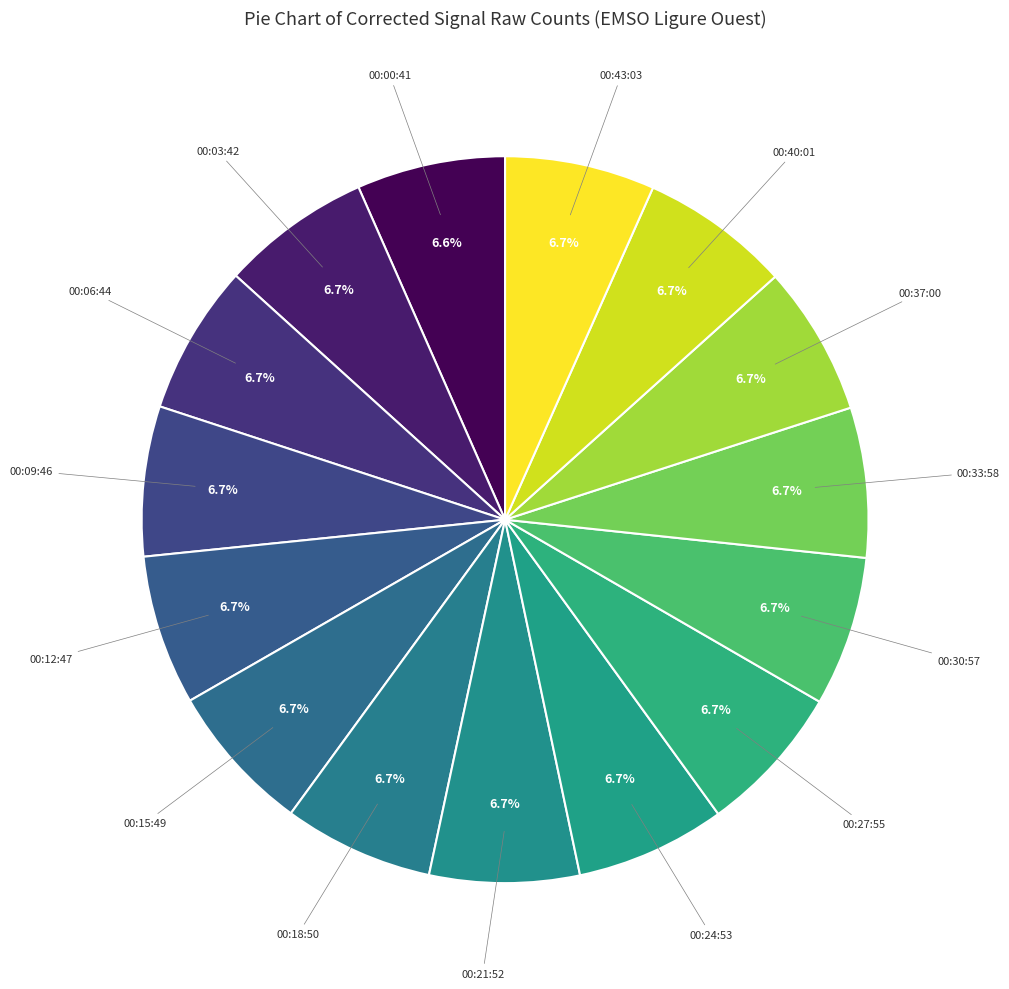

Which category has the smallest portion of the pie?

00:00:41